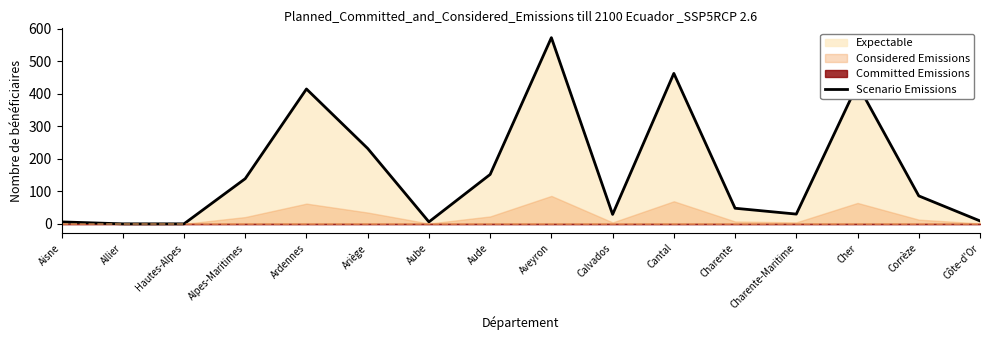

List the labels in order of value, smallest first.

Allier, Hautes-Alpes, Aisne, Aube, Côte-d'Or, Calvados, Charente-Maritime, Charente, Corrèze, Alpes-Maritimes, Aude, Ariège, Ardennes, Cher, Cantal, Aveyron